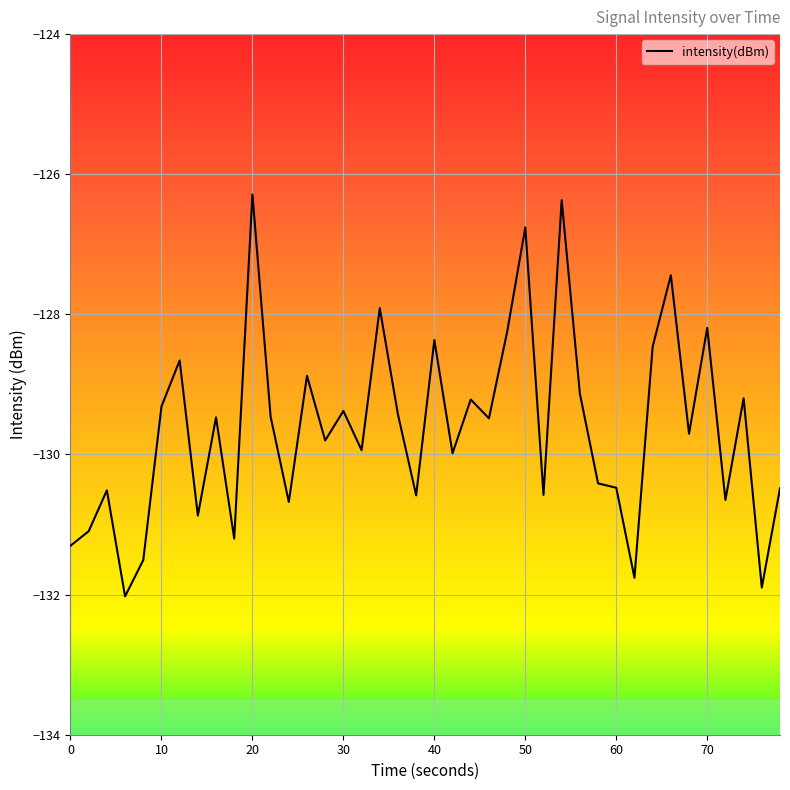

What is the maximum value shown in the chart?

-126.3